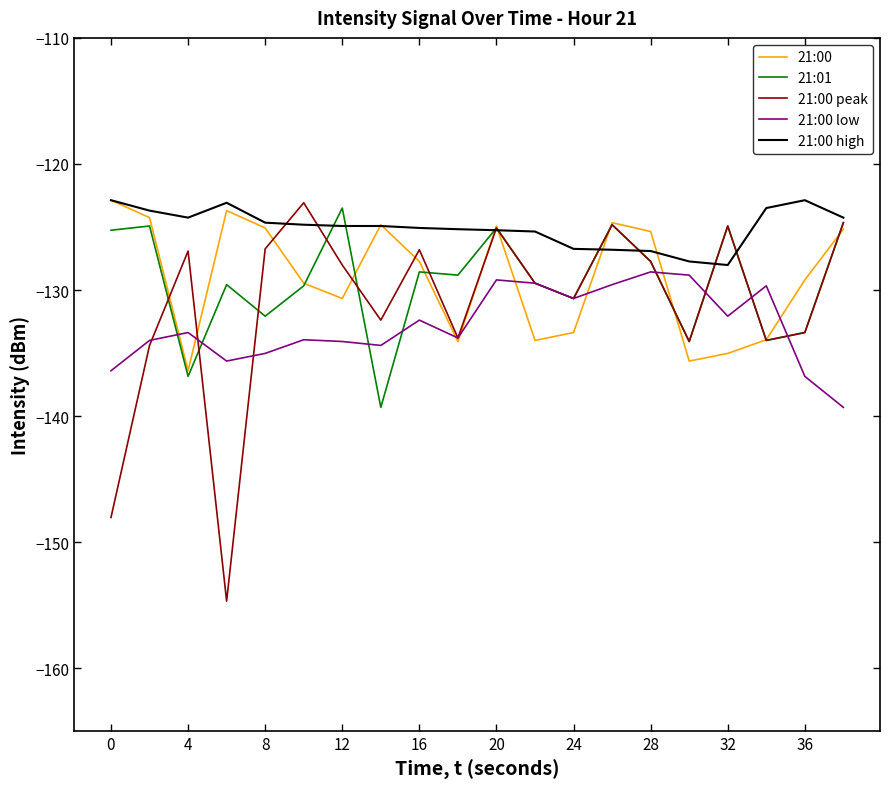

Which series has the largest total across all categories?

21:00 high